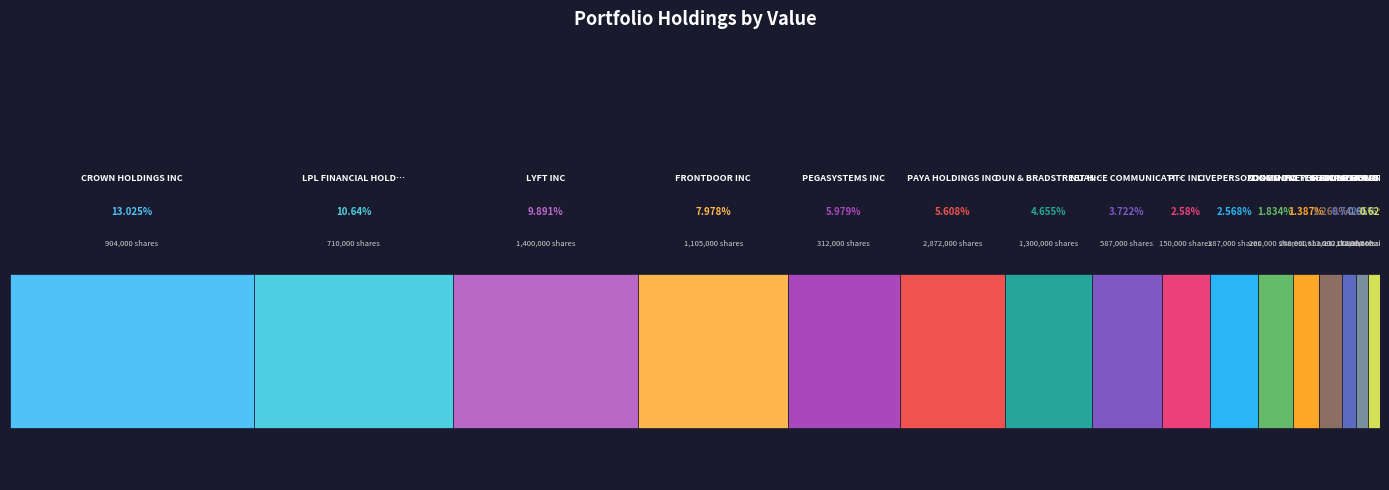

What is the label of the 12th bar from the right?

PEGA